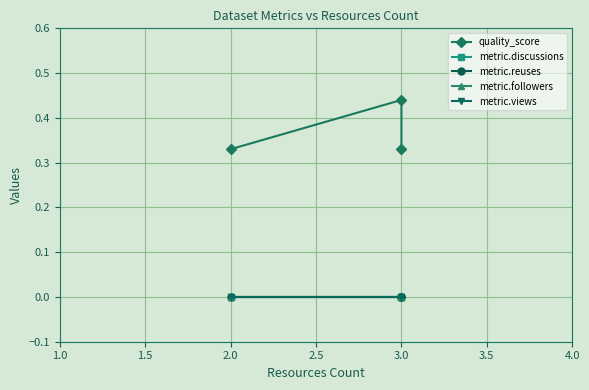

How many categories are shown in the chart?

3